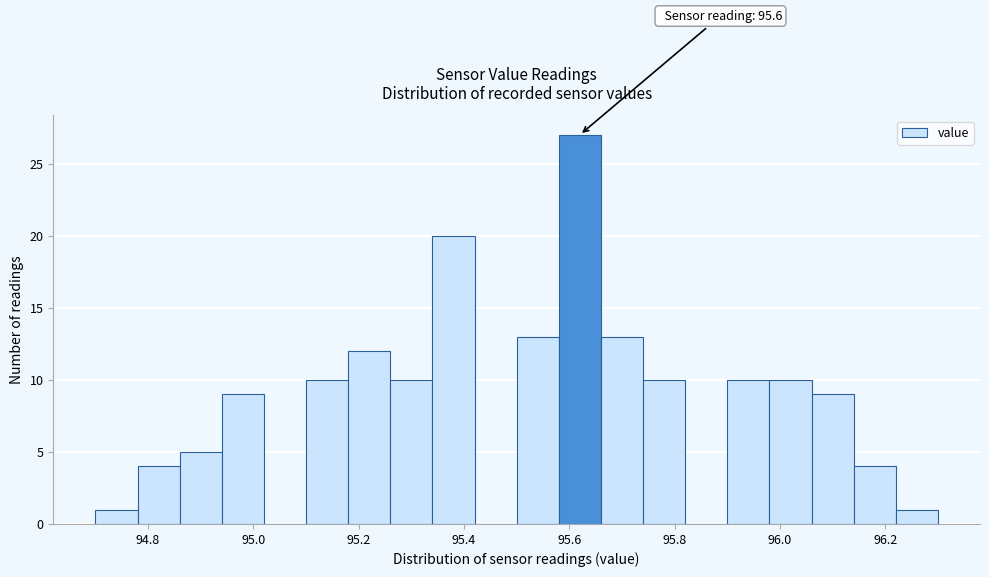

Which range on the x-axis has the tallest bar?

95.58 to 95.66